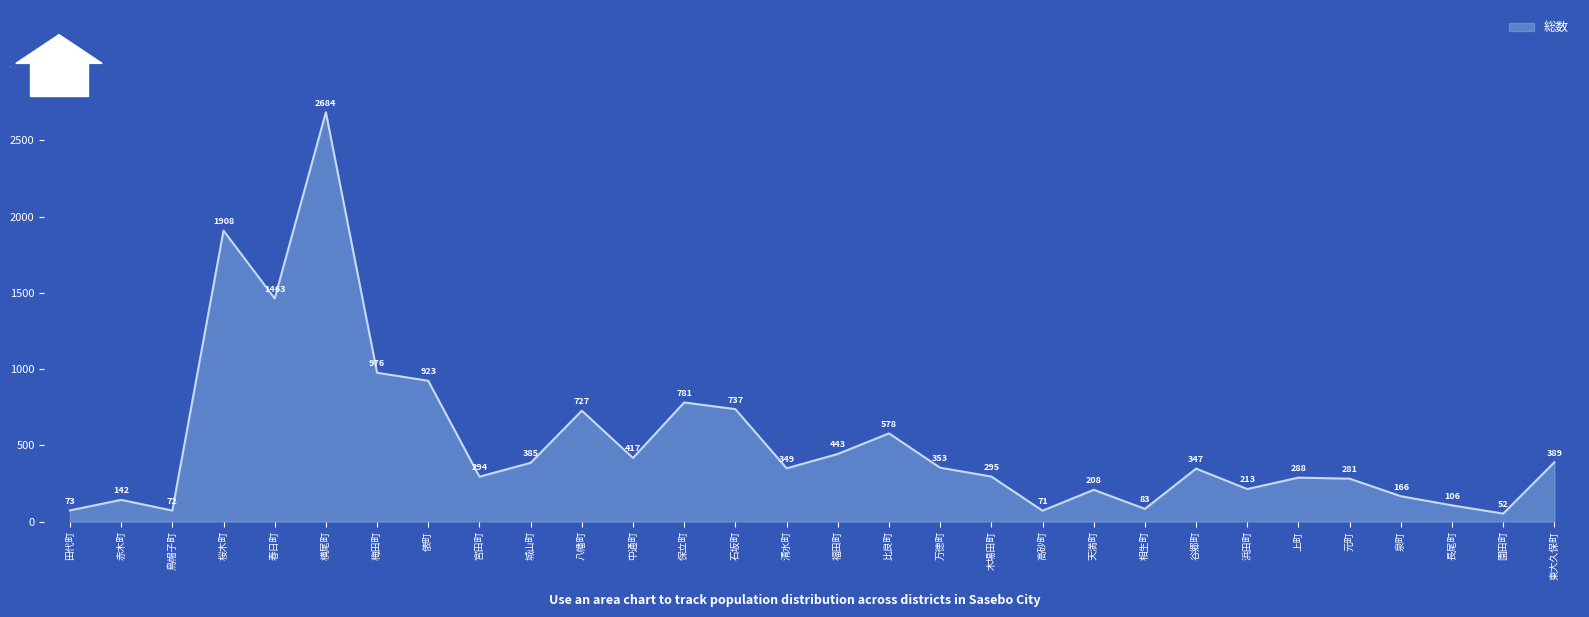

How many lines are shown in the chart?

1